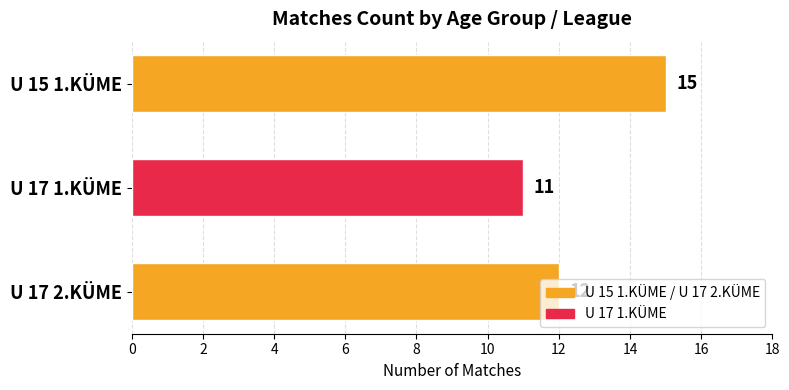

Which has a higher value, U 17 1.KÜME or U 15 1.KÜME?

U 15 1.KÜME